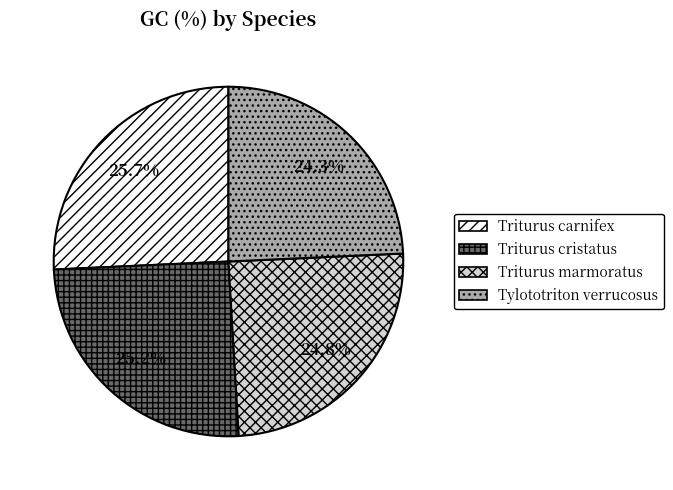

Is it true that Triturus carnifex is 32% of the pie?

False